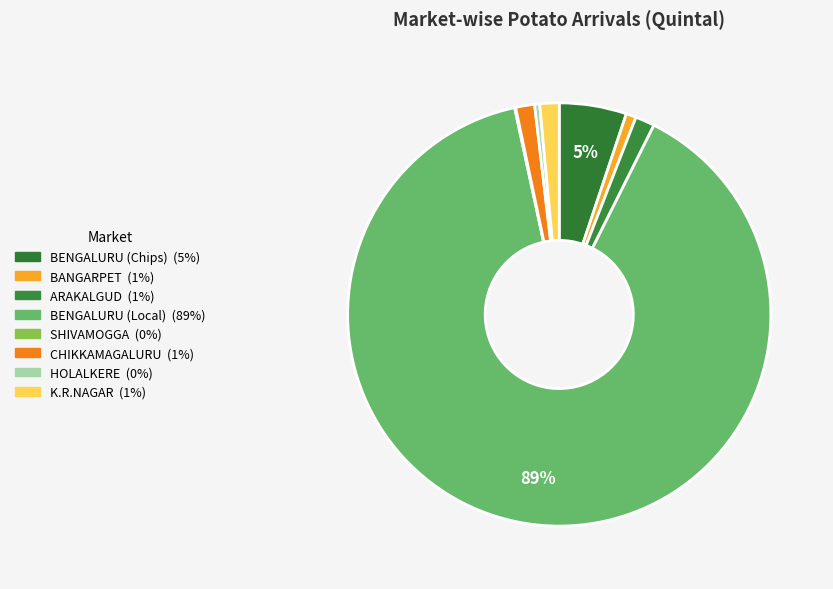

To the nearest percent, what is the combined percentage of BANGARPET and ARAKALGUD?

2%